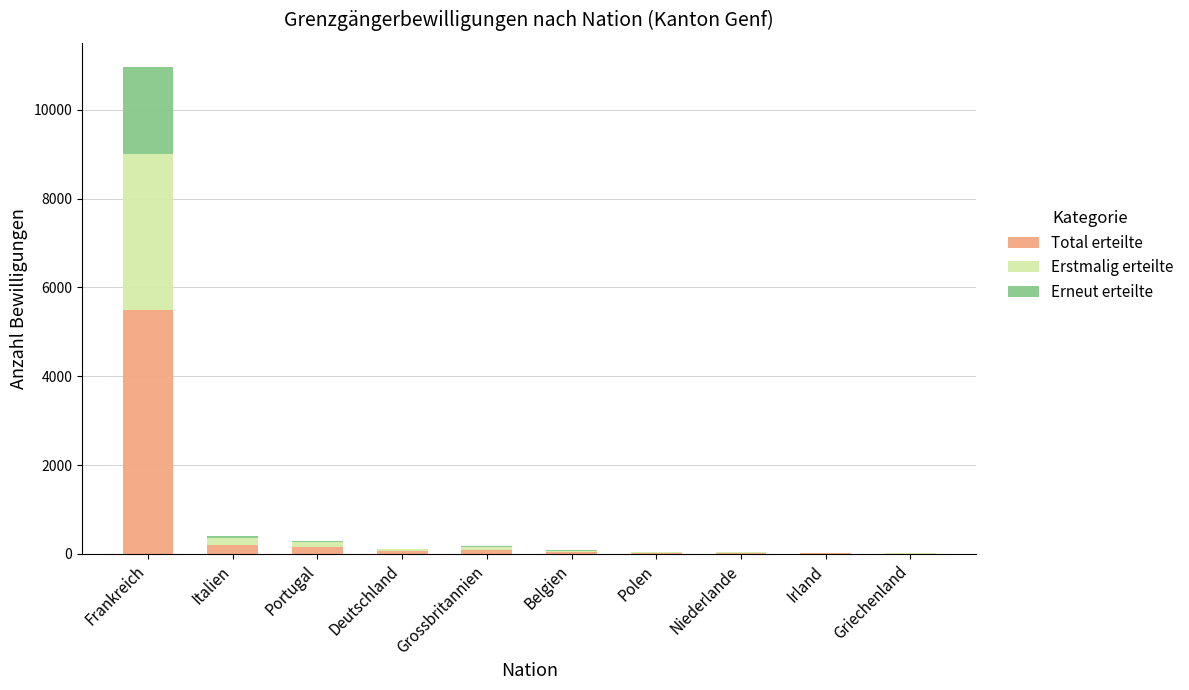

What is the sum of all Total erteilte values?

6080